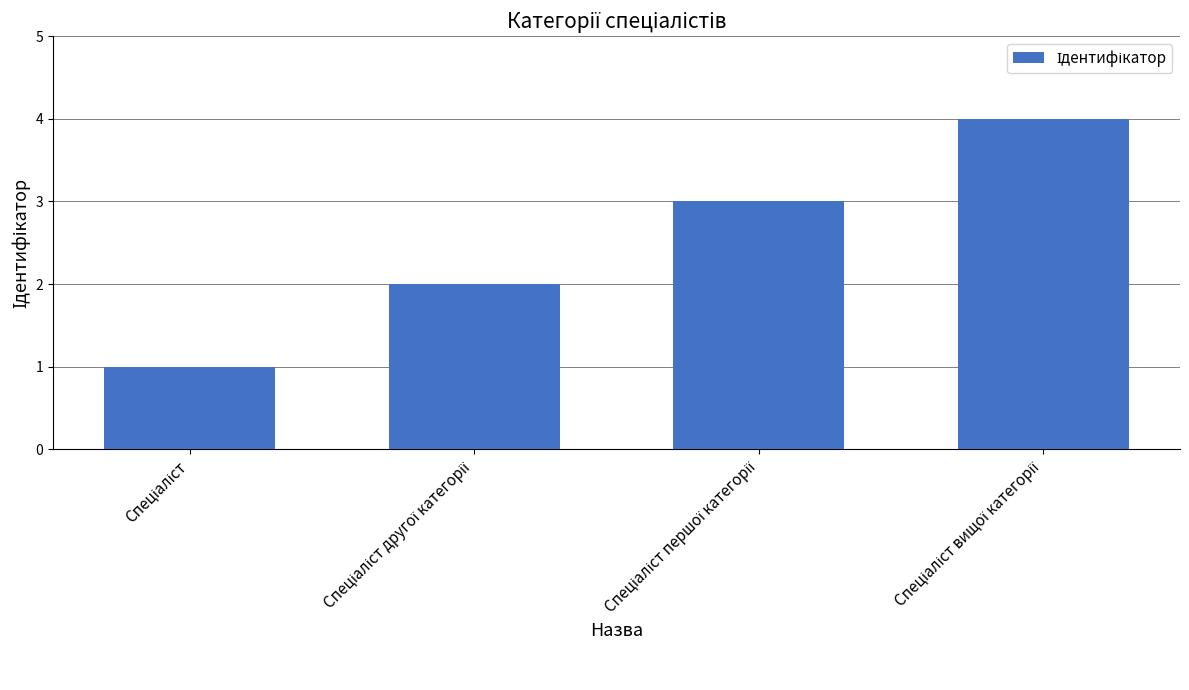

What is the difference between the maximum and minimum values?

3